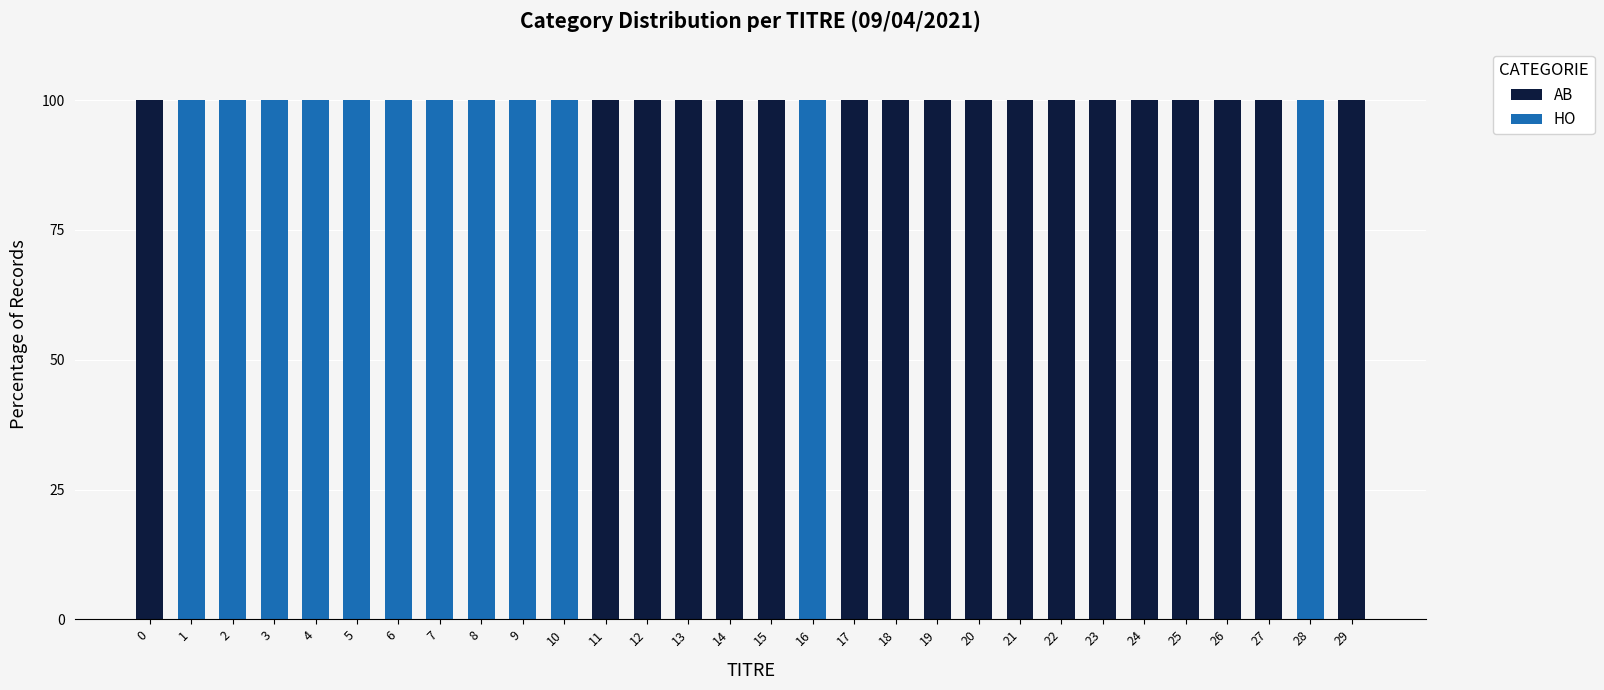

The AB series shows 55 at 0. True or false?

False